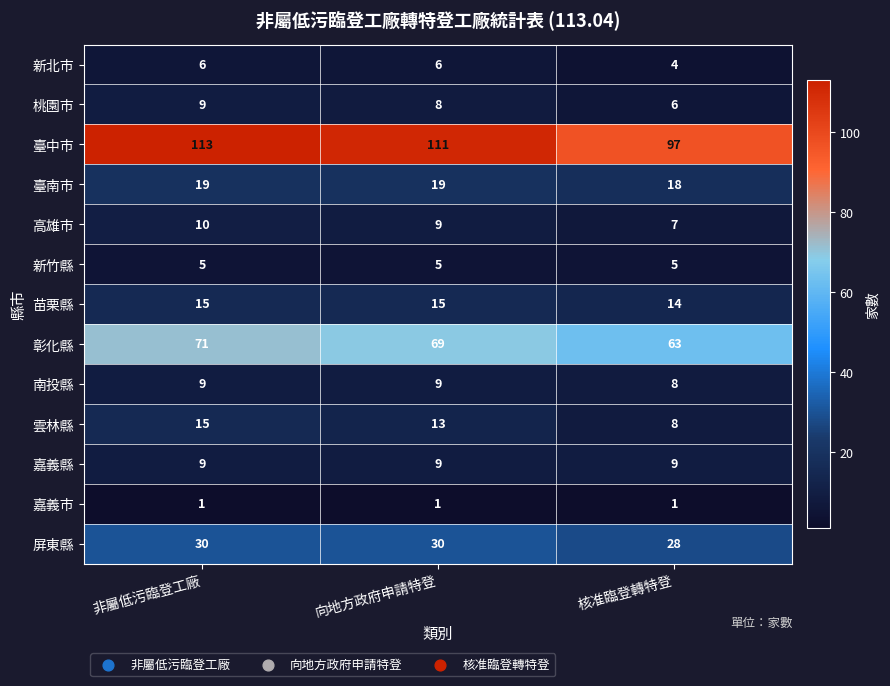

Between 向地方政府申請特登 and 核准臨登轉特登, which series saw the biggest shift?

臺中市